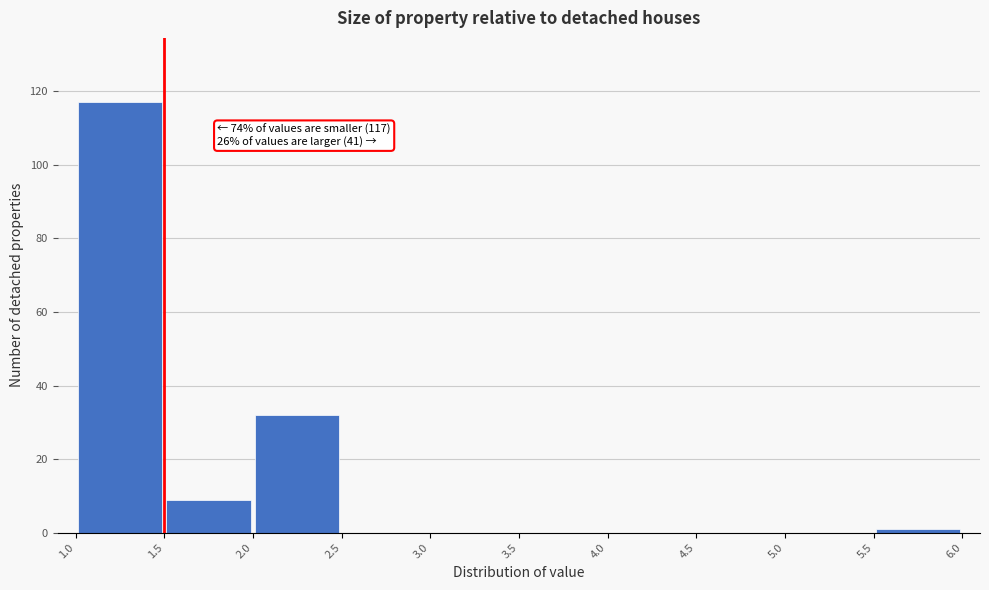

Over which range of the x-axis is the bar tallest?

1.0 to 1.5